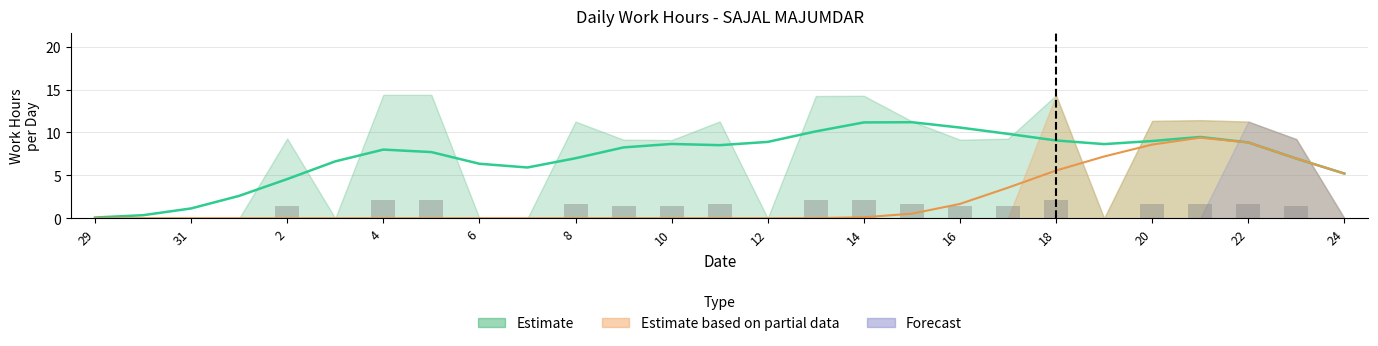

True or false: Forecast has a value of -3.7 at 17.

False